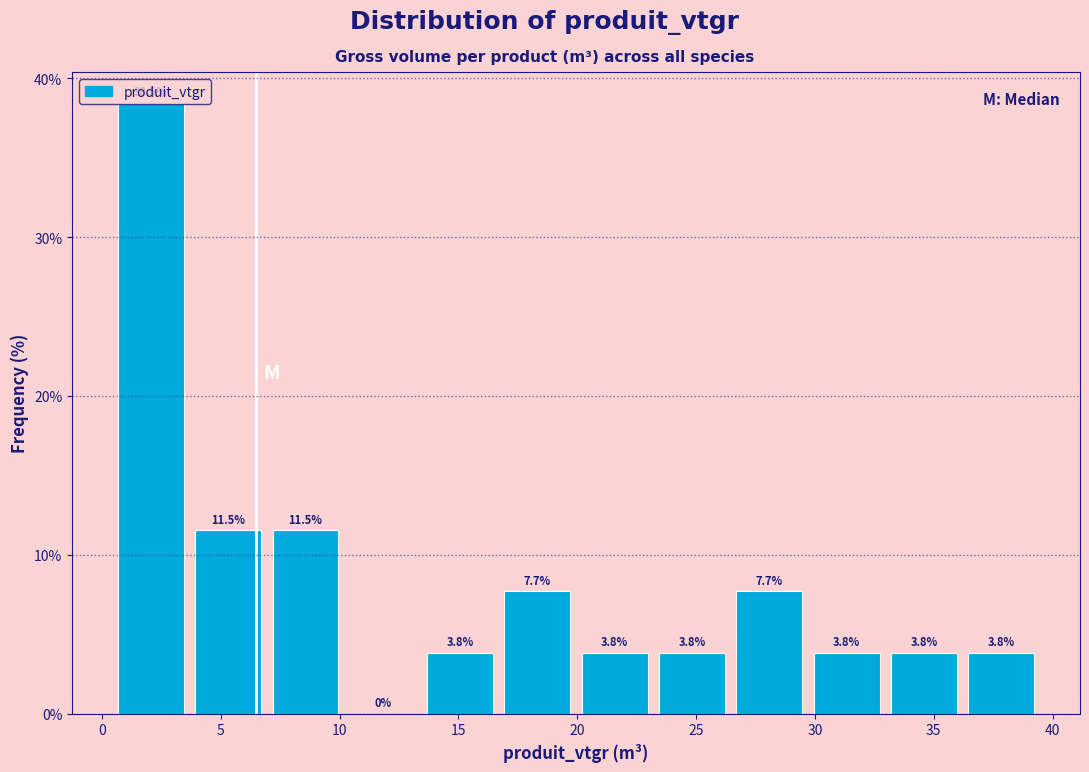

Reading left to right, list every bar in this chart as the range it spans on the x-axis followed by its height. The bar edges are not printed on the chart, so give them approximately, as read against the axis.

0.5 to 3.5: 38.5
3.5 to 7.0: 11.5
7.0 to 10.0: 11.5
10.0 to 13.5: 0.0
13.5 to 16.5: 3.8
16.5 to 20.0: 7.7
20.0 to 23.0: 3.8
23.0 to 26.5: 3.8
26.5 to 29.5: 7.7
29.5 to 33.0: 3.8
33.0 to 36.0: 3.8
36.0 to 39.5: 3.8